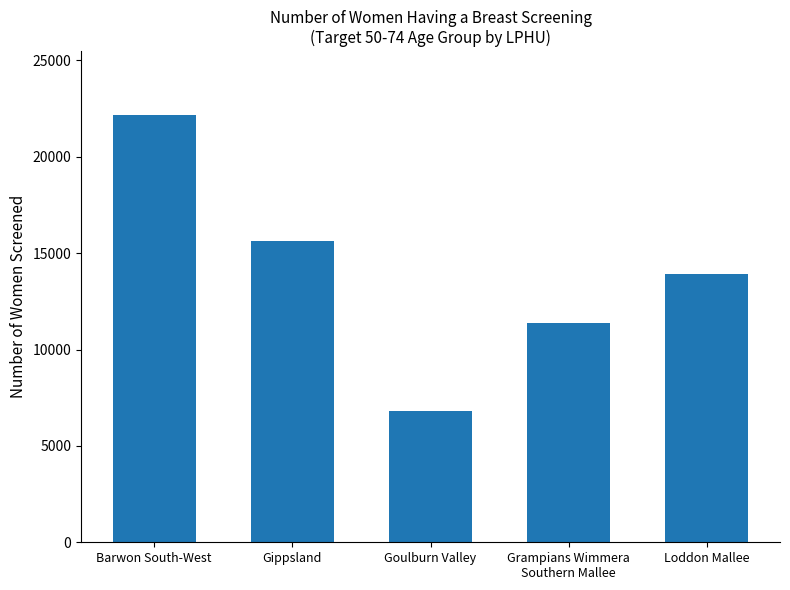

True or false: the data shows 35774 at Barwon South-West.

False